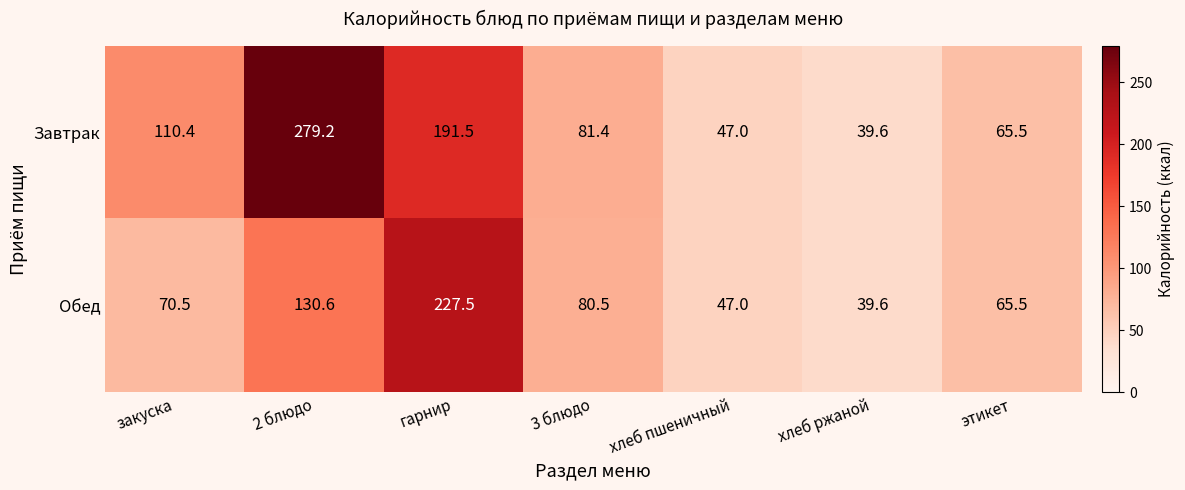

What is the total value across all series at гарнир?

419.0